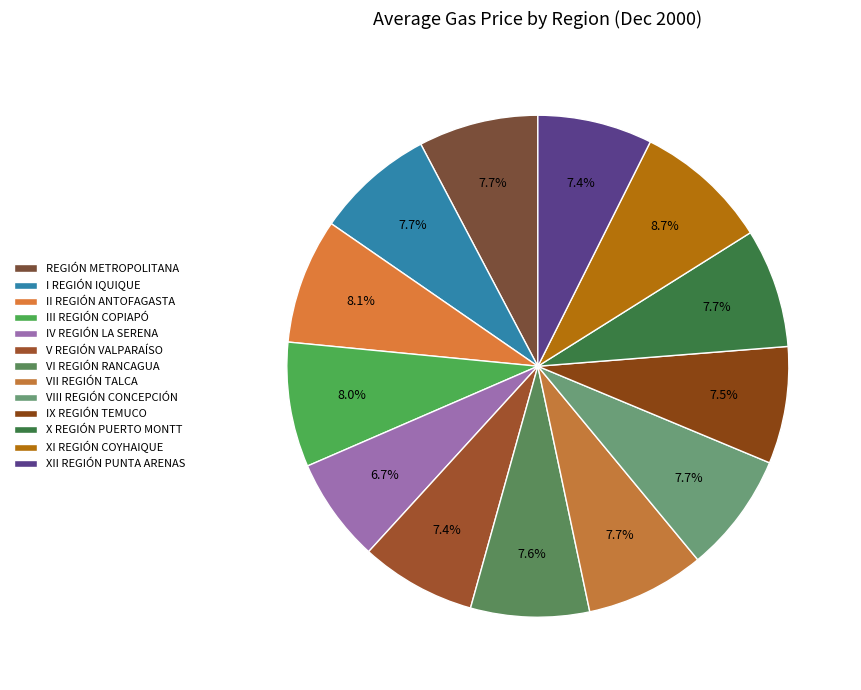

Which category has the biggest portion of the pie?

XI REGIÓN COYHAIQUE